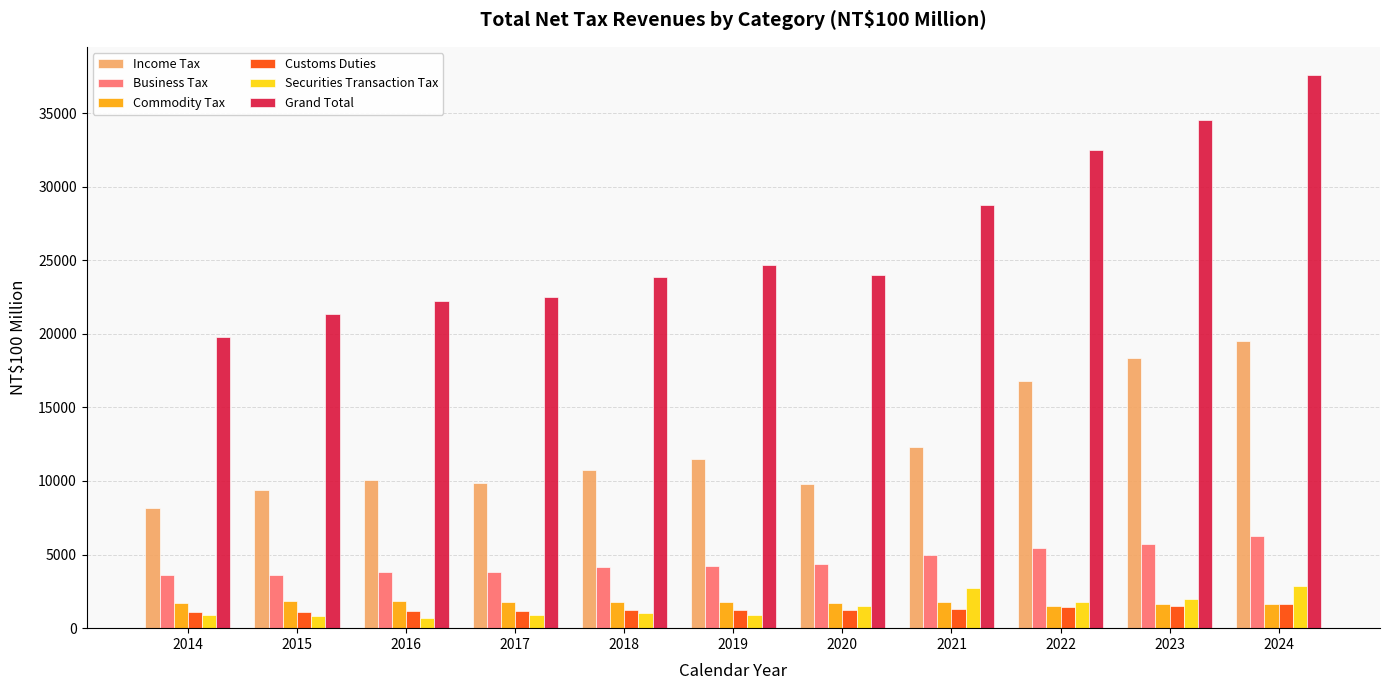

What is the total value across all series at 2020?

42598